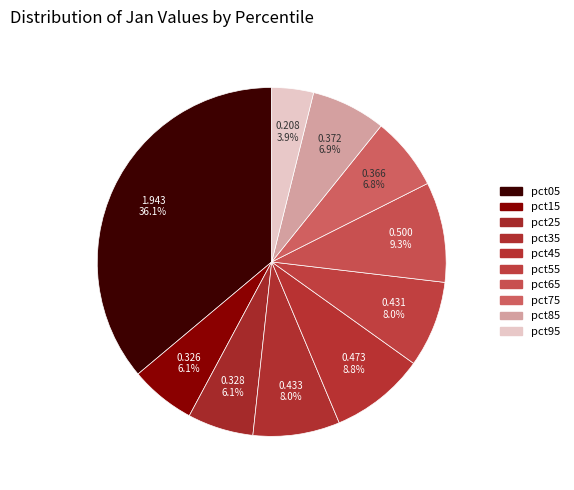

Do pct75 and pct95 together represent more than half of the pie?

No